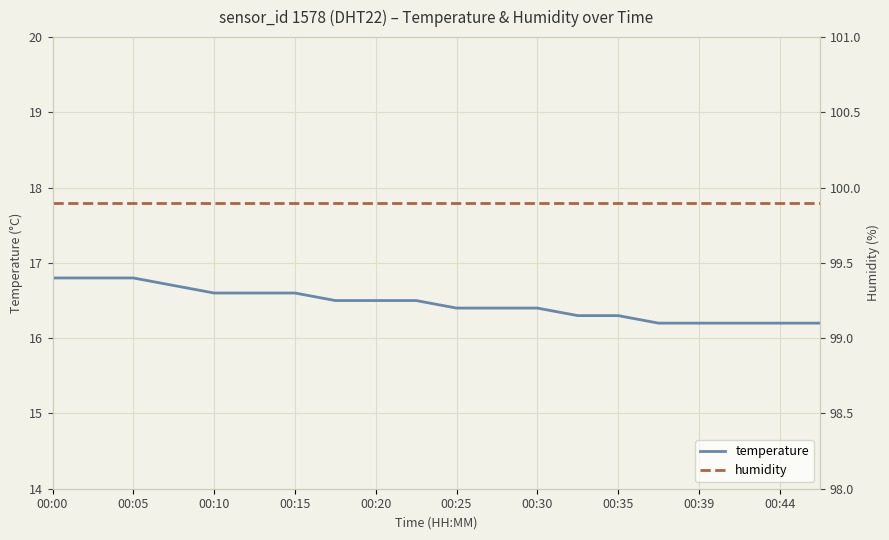

What is the maximum value for temperature?

16.8